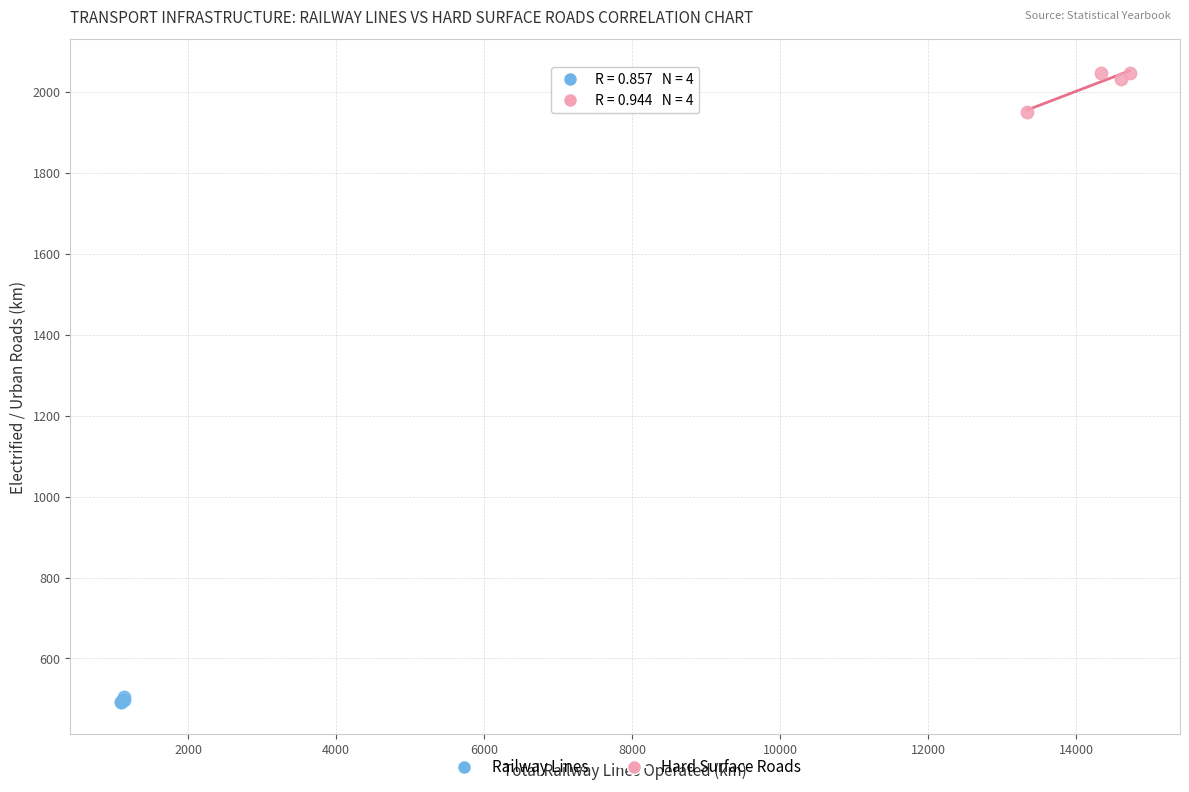

Which series reaches the minimum Y coordinate?

Railway Lines